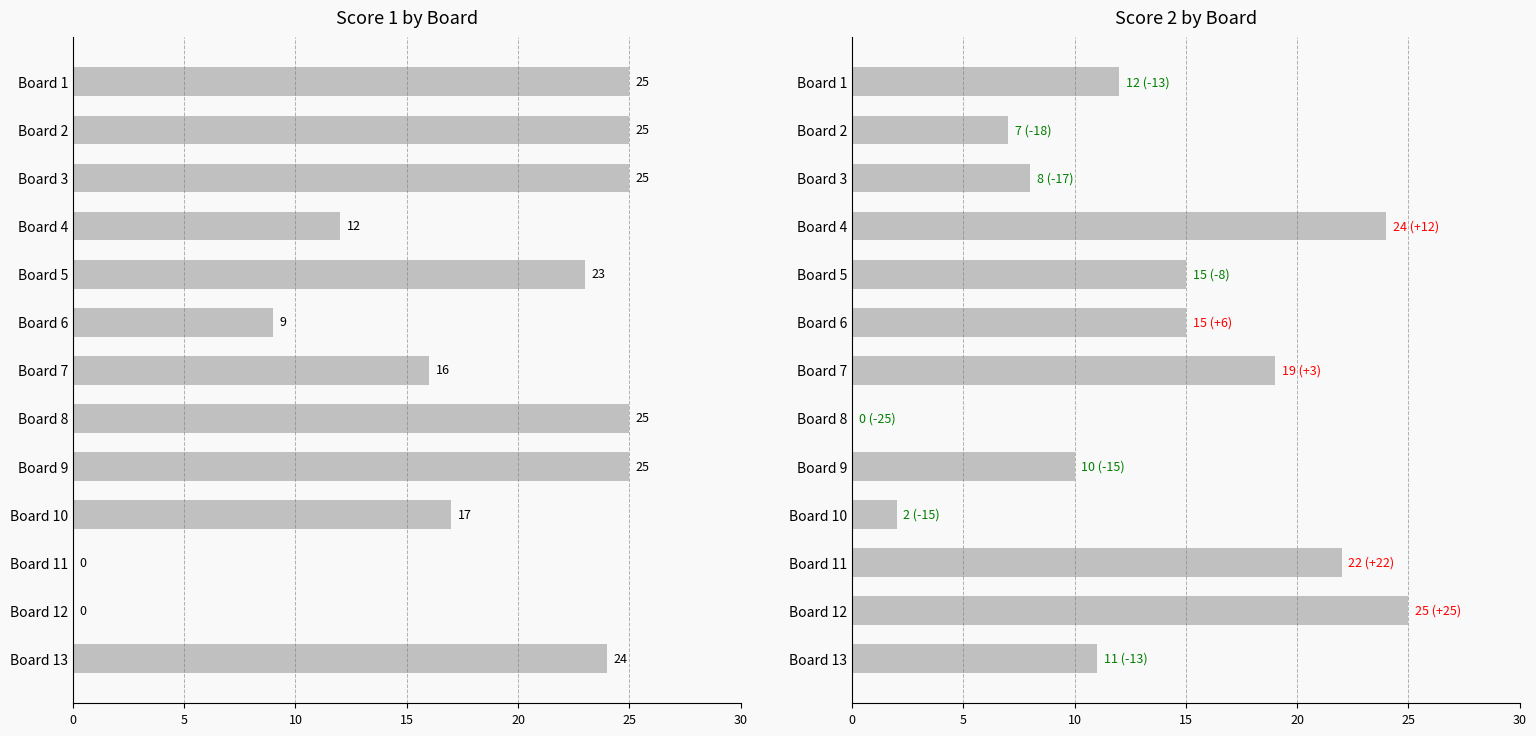

What is the highest value of the Score 1 series?

25